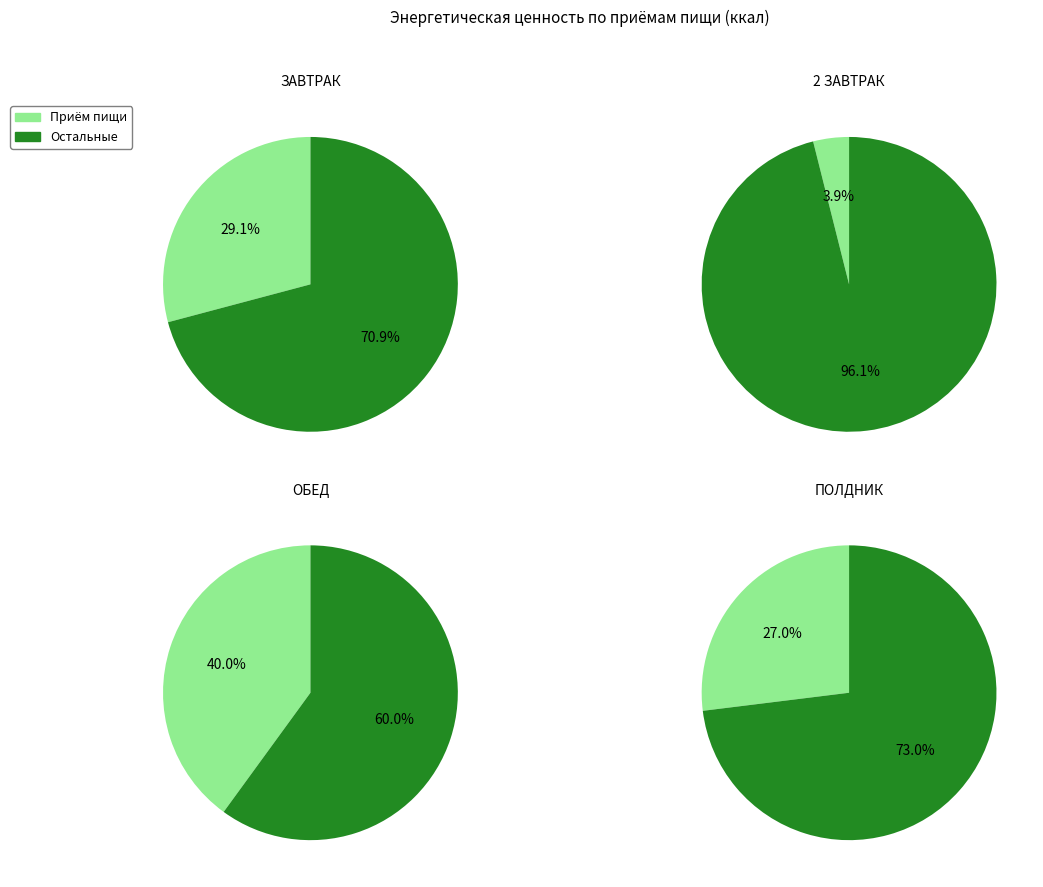

What is the change in value from 2 ЗАВТРАК to ОБЕД?

+422.8